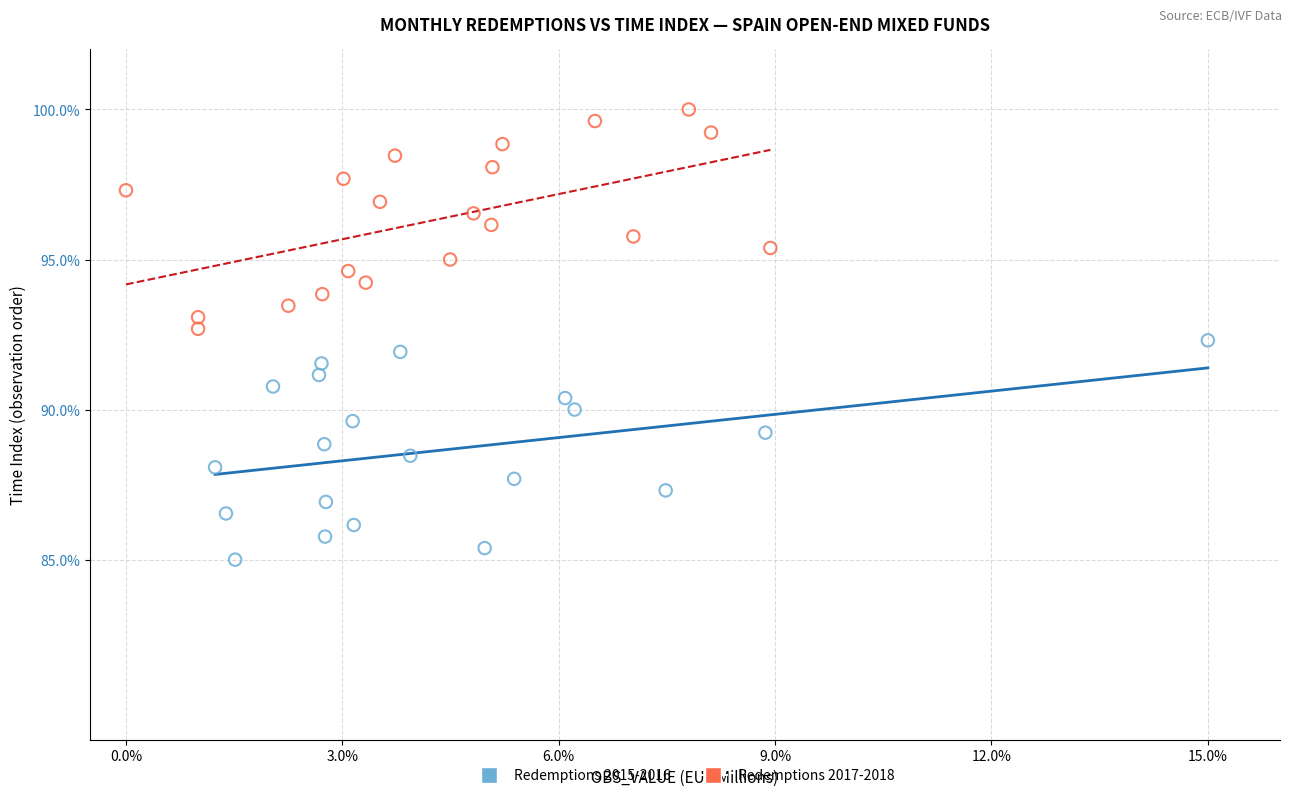

Which series contains the lowest Y value?

Redemptions 2015-2016